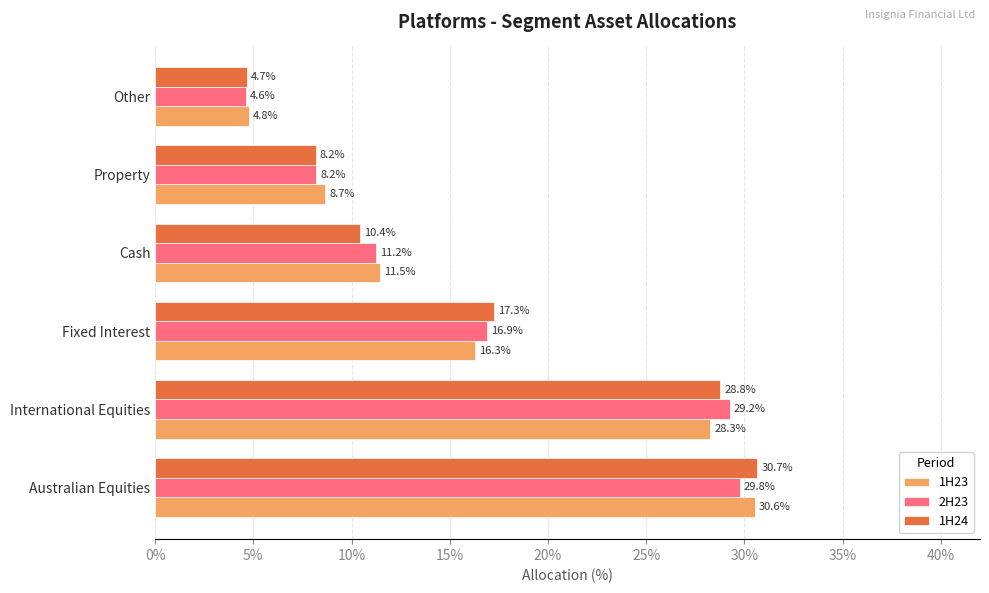

What are all the series names shown in the legend?

1H23, 2H23, 1H24